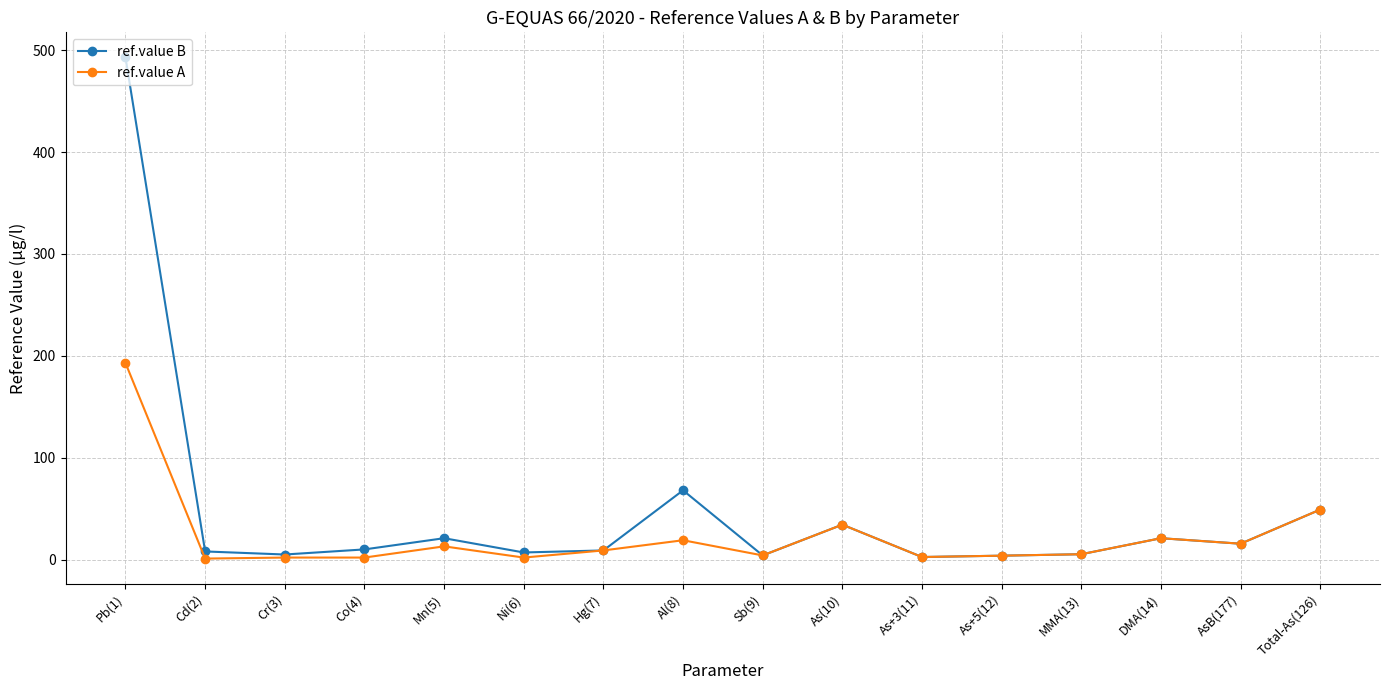

What are all the series names shown in the legend?

ref.value B, ref.value A